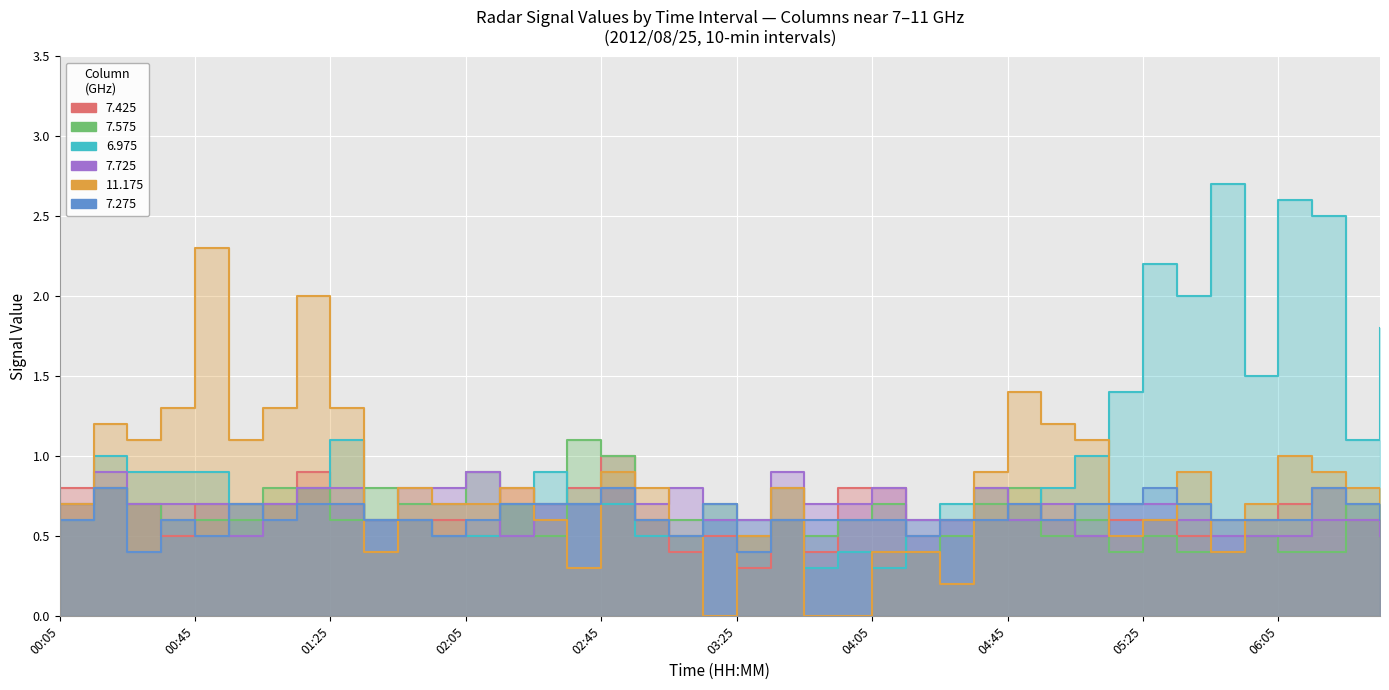

What is the total value across all series at 2012/08/25 06:35?

4.6